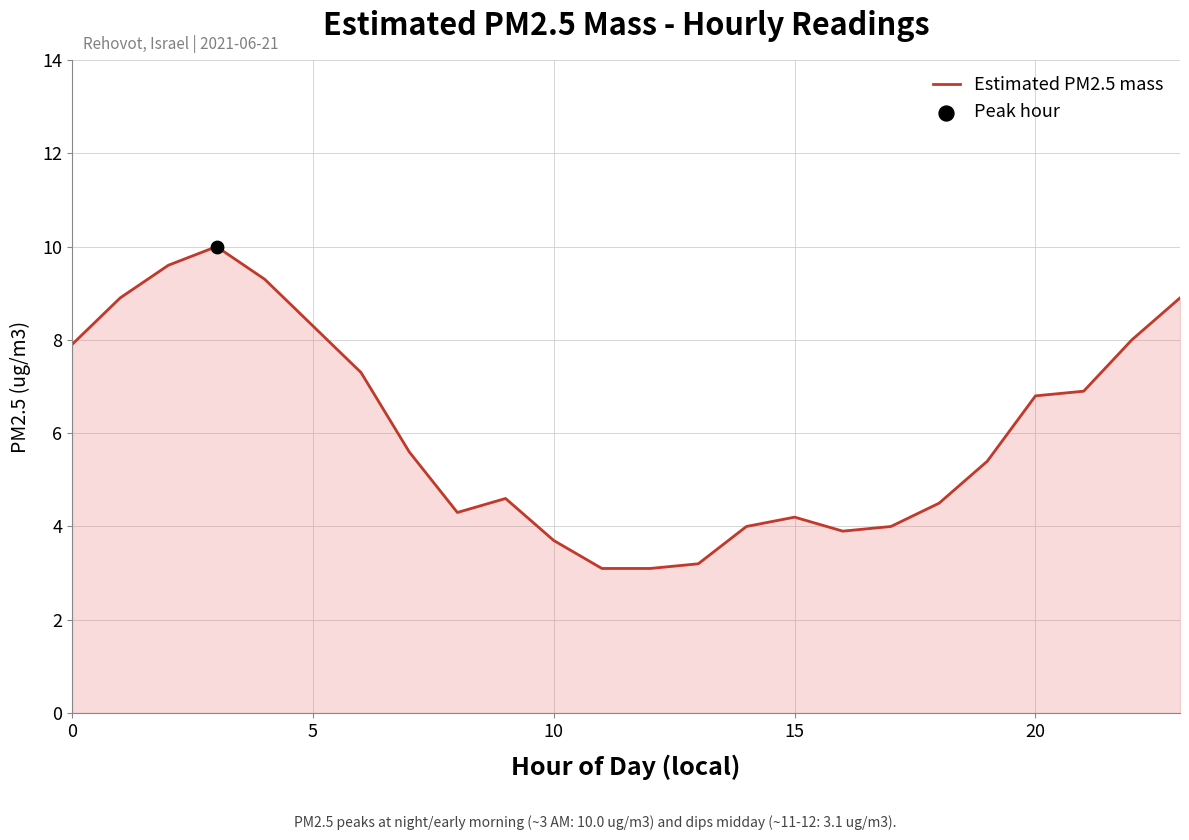

What is the maximum value shown in the chart?

10.0